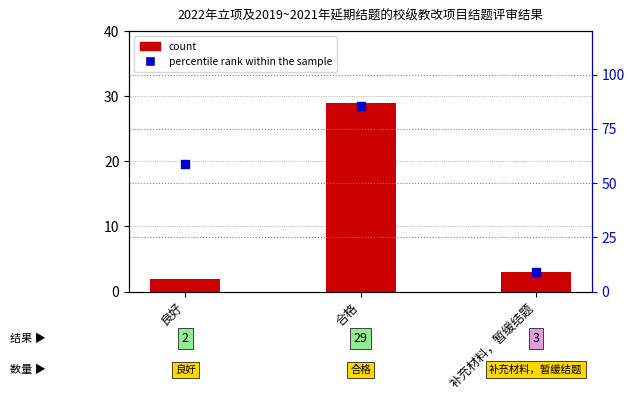

At how many categories does at least one series exceed 8?

3